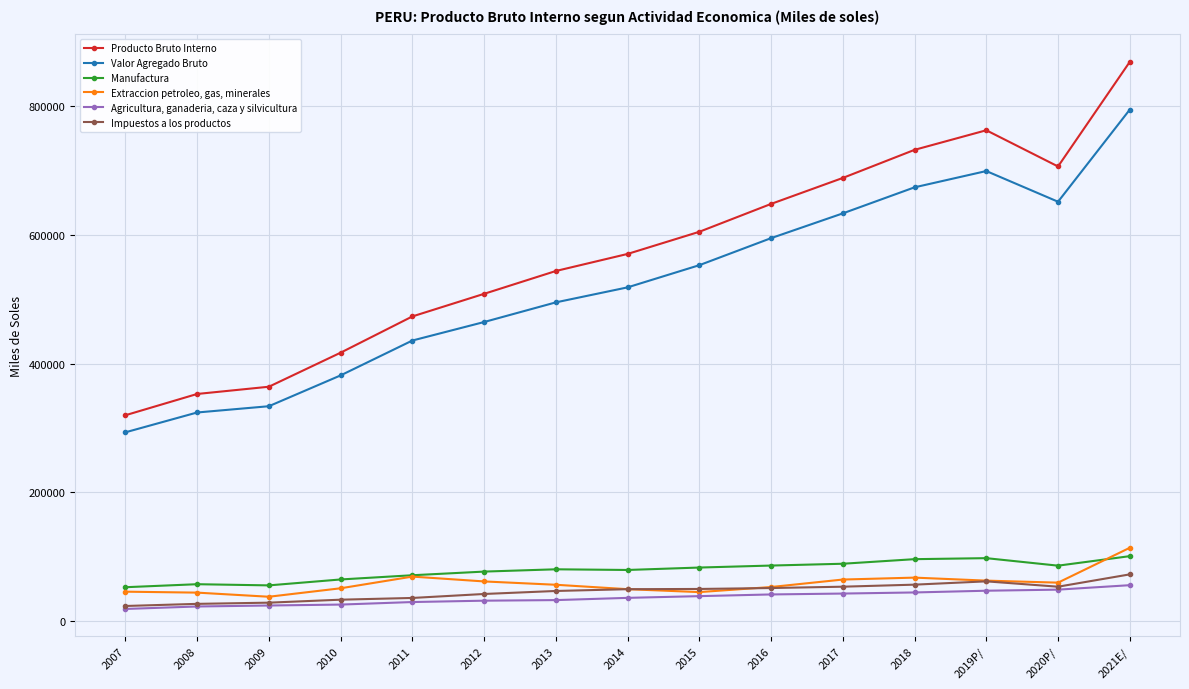

At how many categories does at least one series exceed 155058?

15